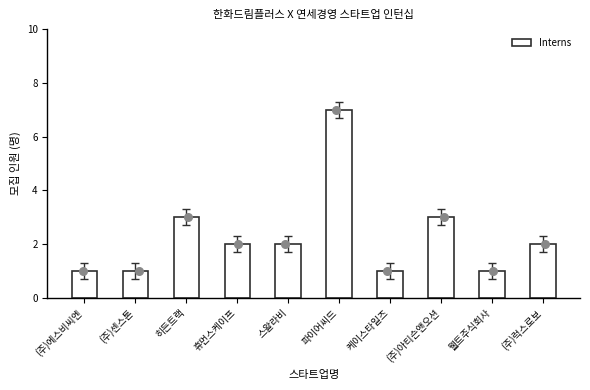

Approximately how many times larger is the value at (주)에스비씨엔 compared to 케이스타일즈?

1.0